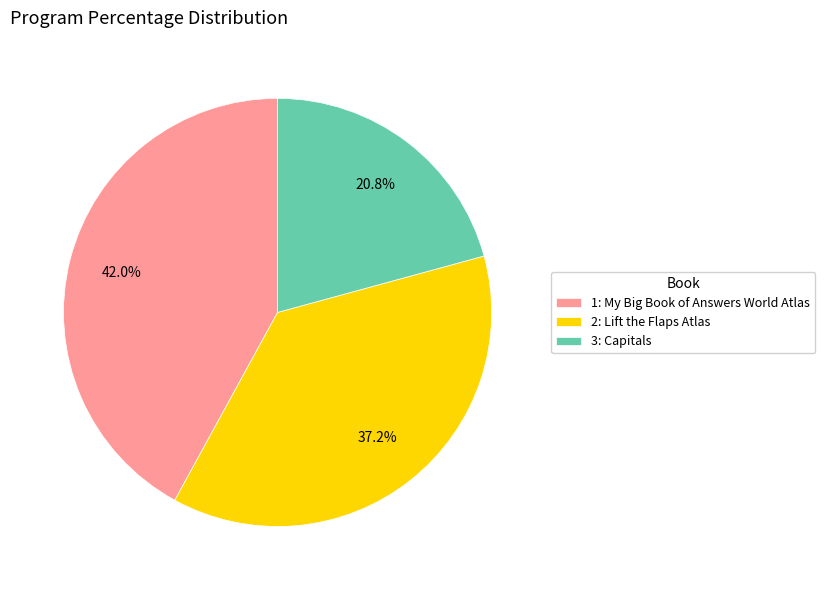

How many segments does this pie chart have?

3